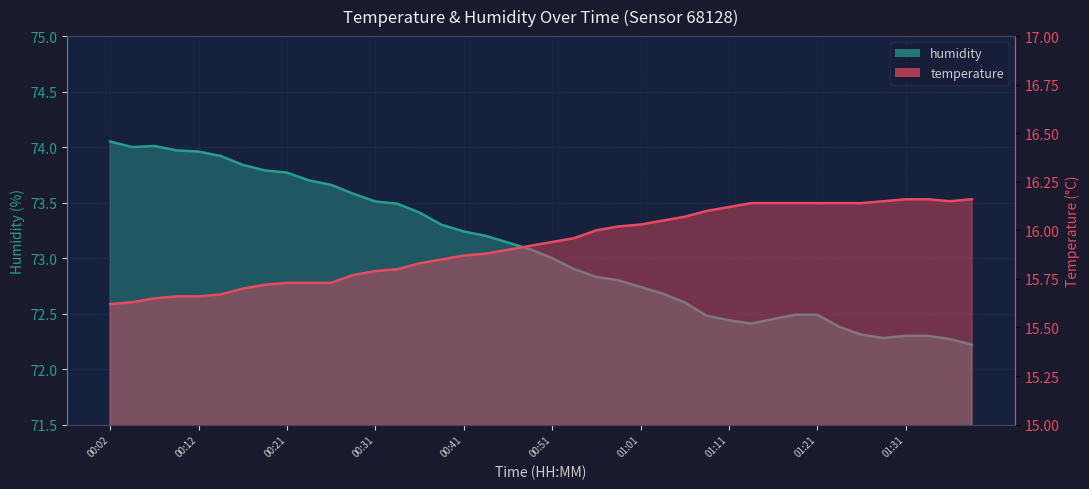

At which label does temperature reach its minimum?

00:02